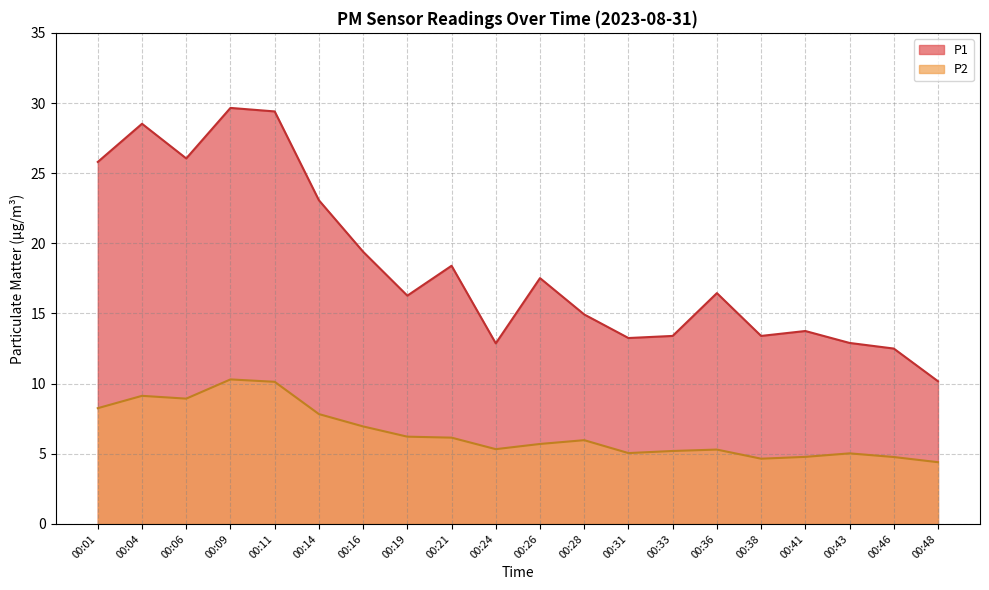

Where is the first local minimum for P1?

00:06